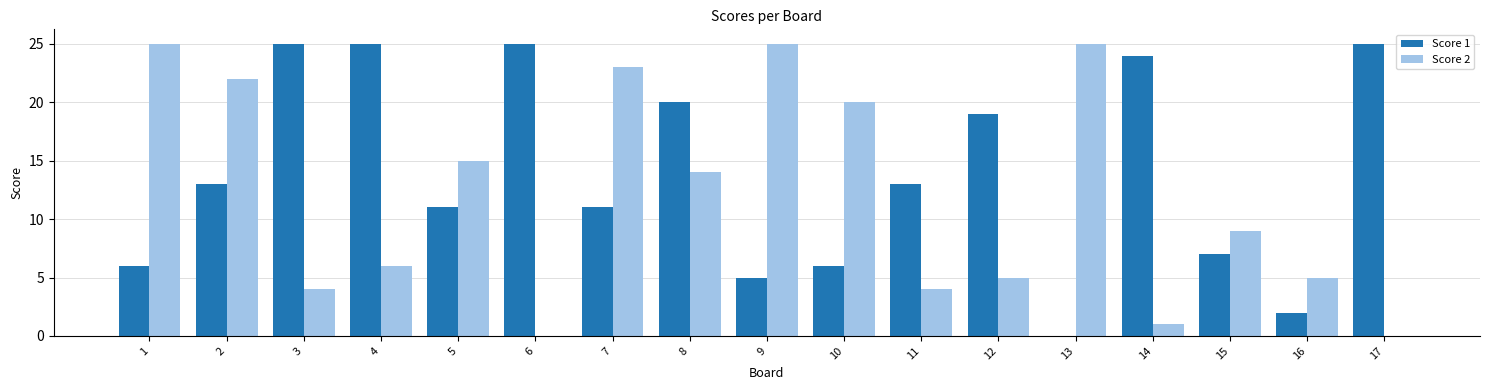

The Score 2 series shows 1 at 14. True or false?

True